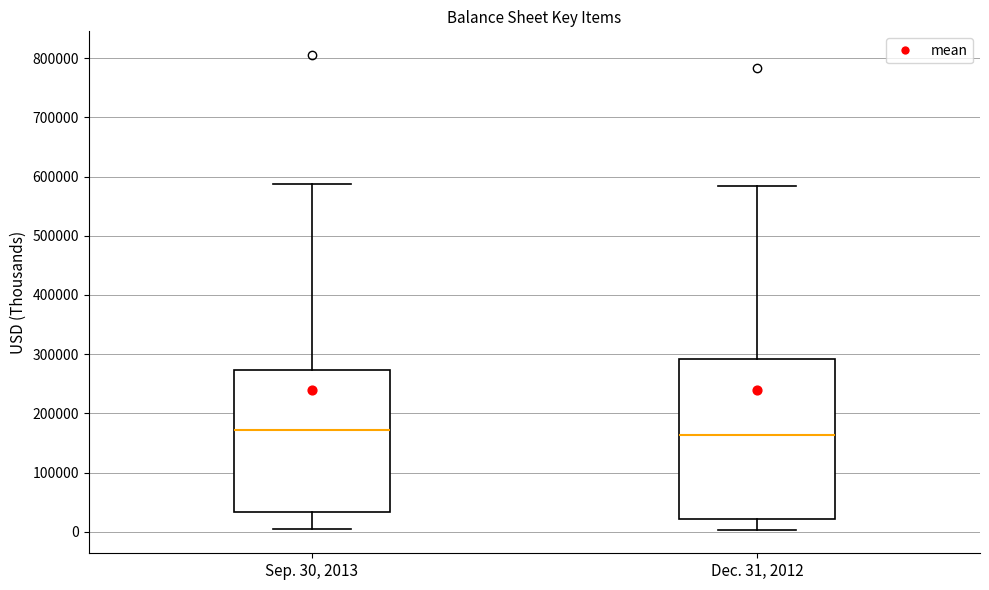

Comparing the boxes themselves (not the whiskers), which one is the tallest?

Dec. 31, 2012